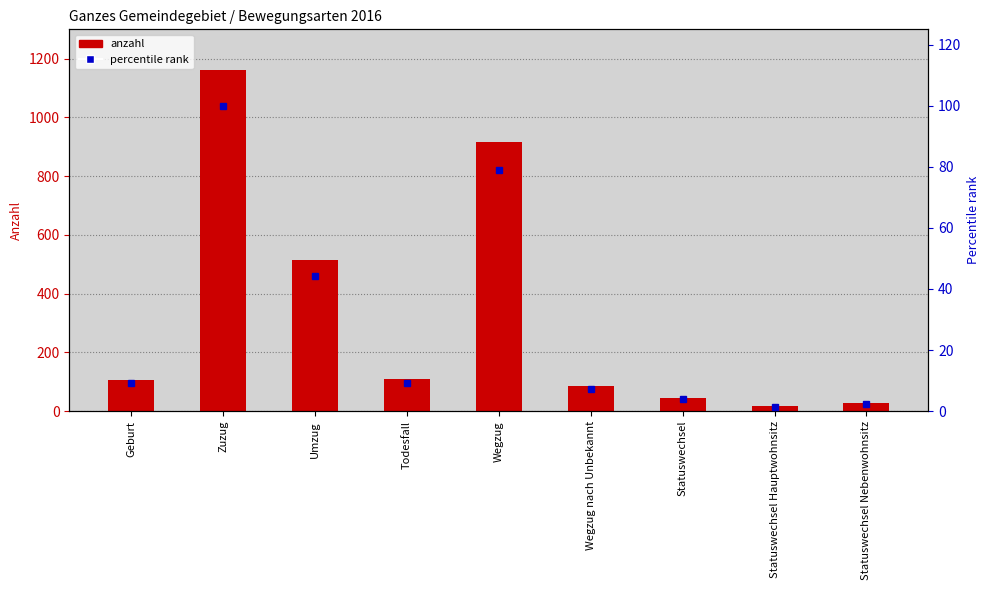

Rank the categories by anzahl value from highest to lowest.

Zuzug, Wegzug, Umzug, Todesfall, Geburt, Wegzug nach Unbekannt, Statuswechsel, Statuswechsel Nebenwohnsitz, Statuswechsel Hauptwohnsitz